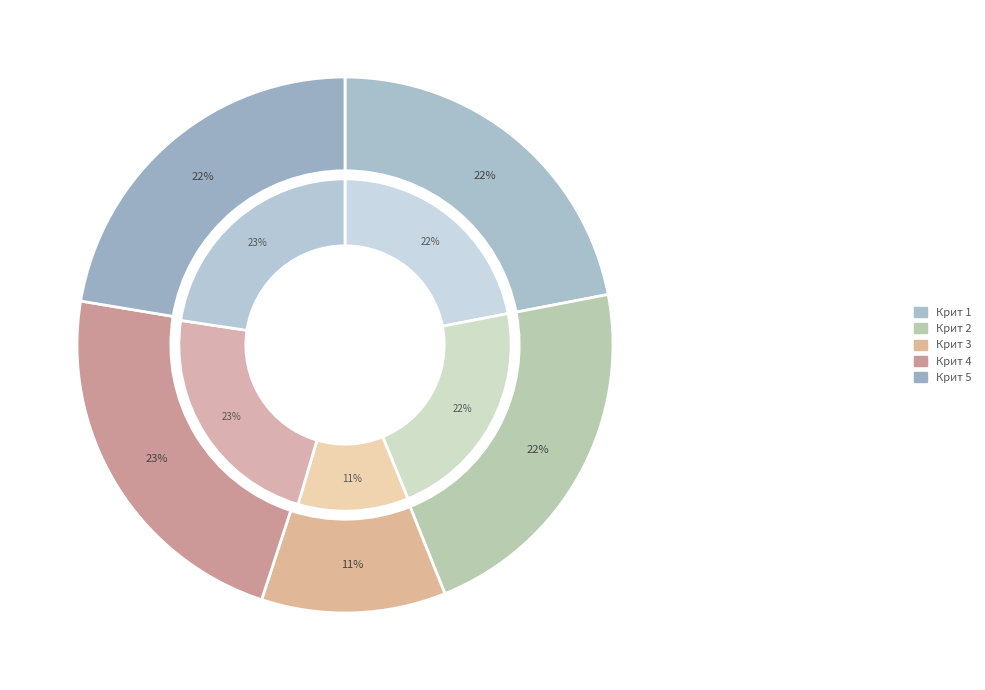

Is Крит 5 the majority of the pie?

No